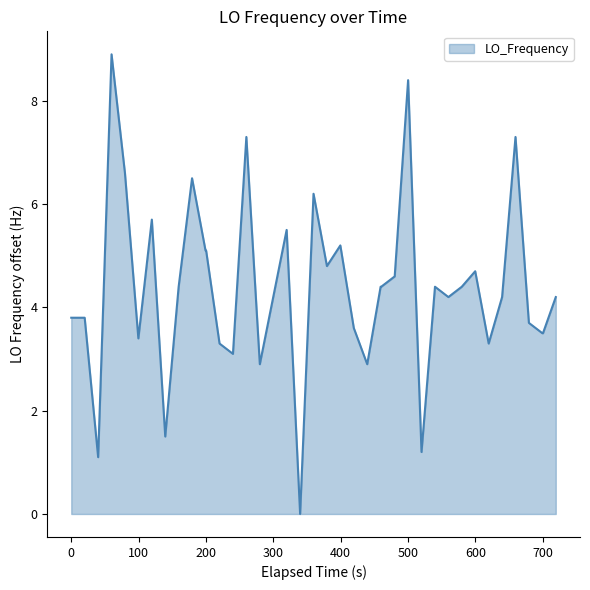

What is the maximum value shown in the chart?

8.9